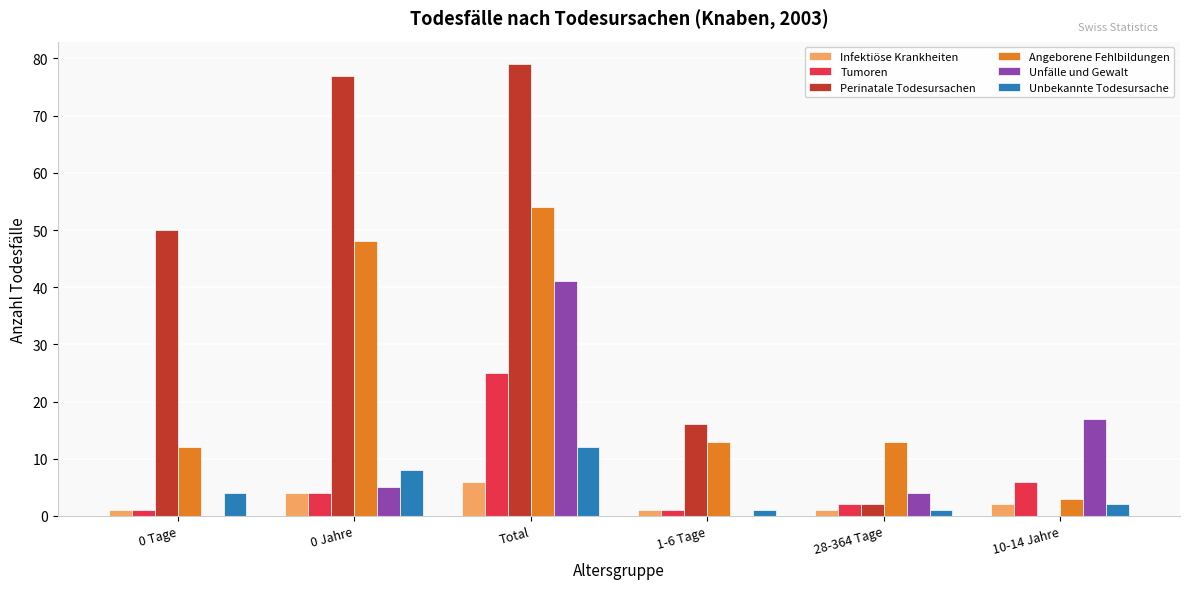

What is the spread (max minus min) of values at 1-6 Tage?

16